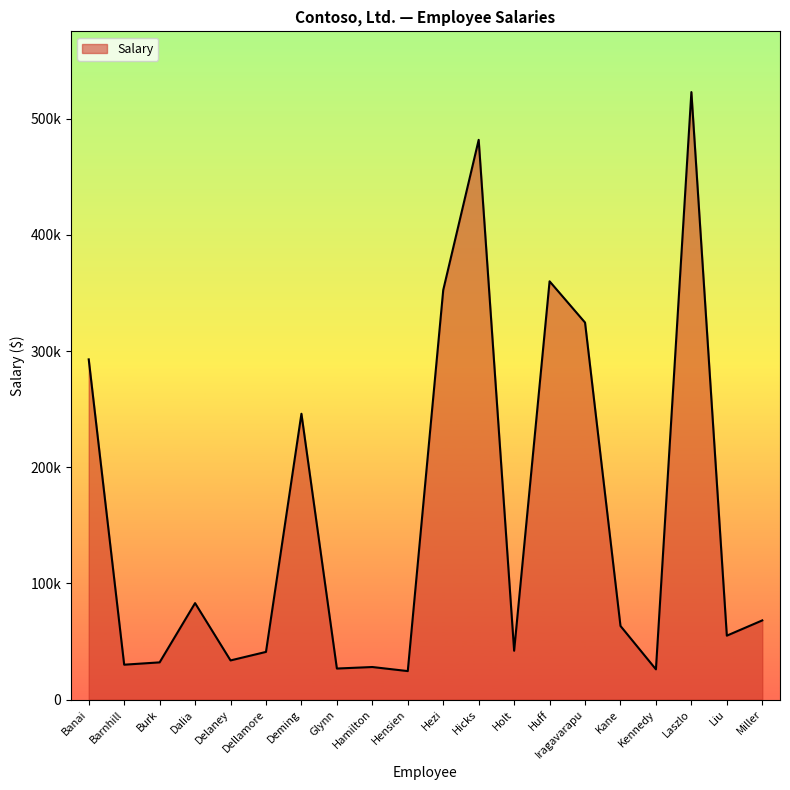

Which category has the highest value across all series?

Laszlo